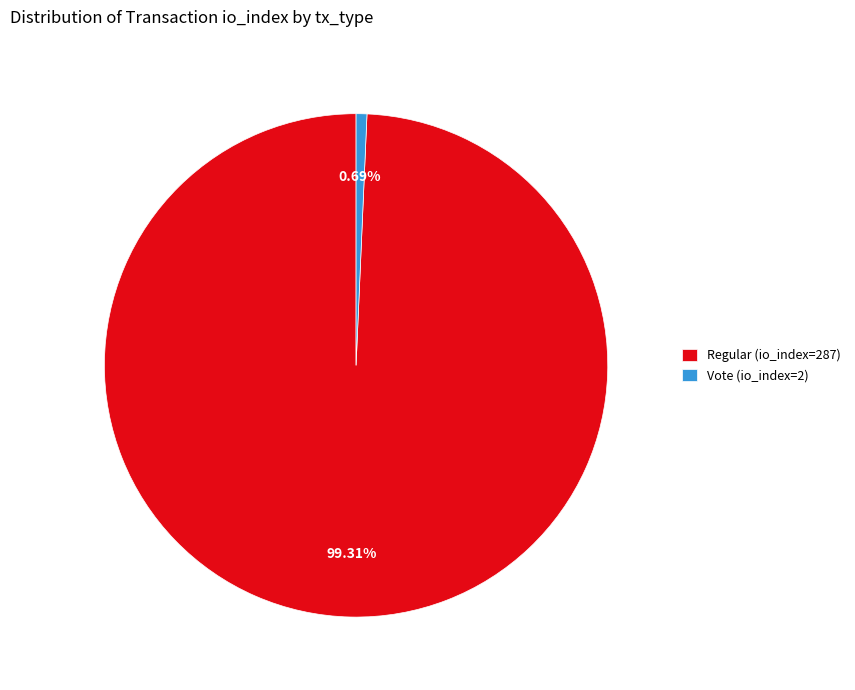

Which slice represents more than half of the pie?

Regular (io_index=287)